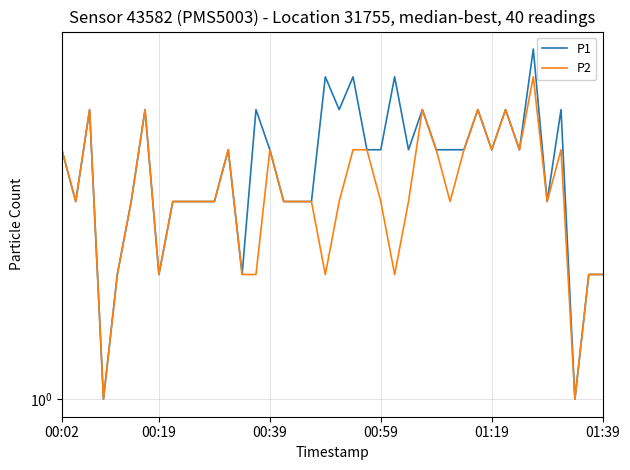

True or false: P2 and P1 cross at least once.

False